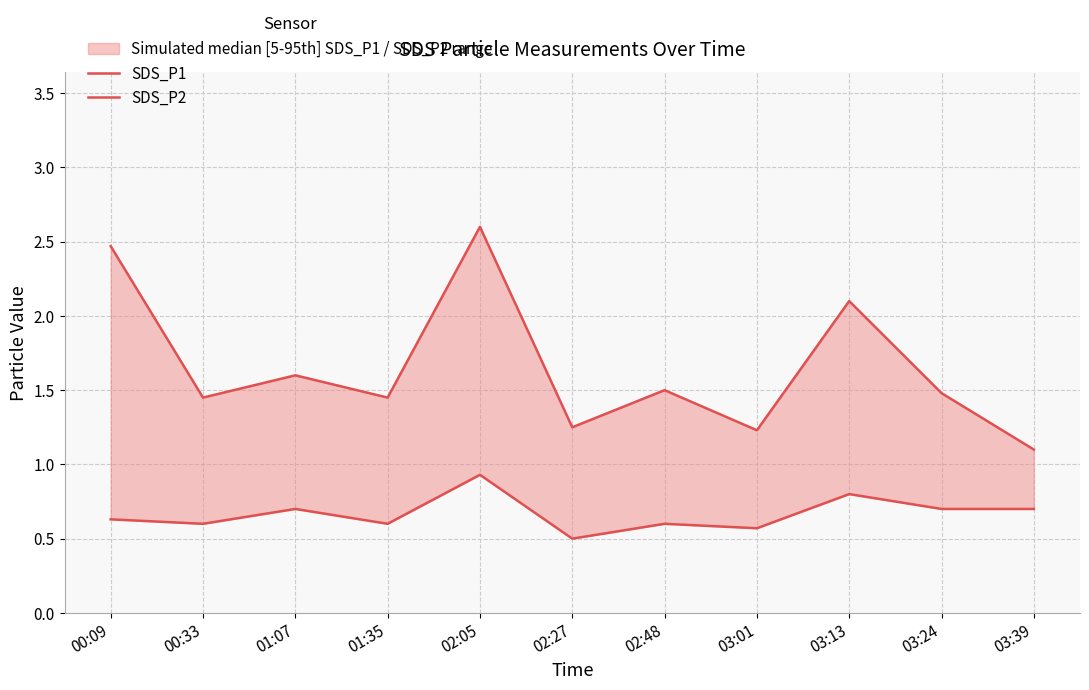

What is the sum of all SDS_P1 values?

18.2